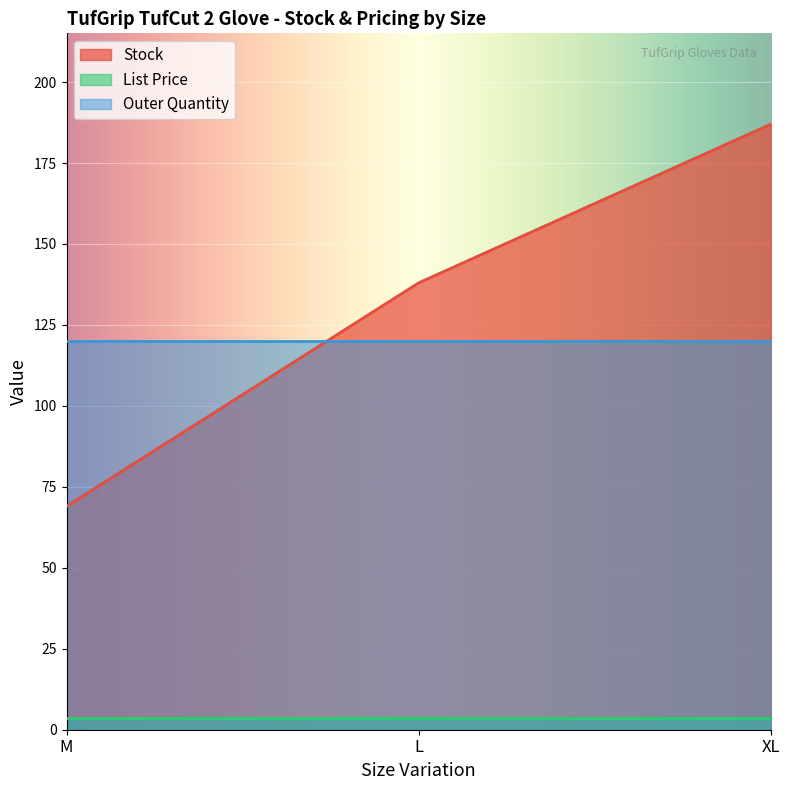

What is the label of the 2nd point from the right?

L